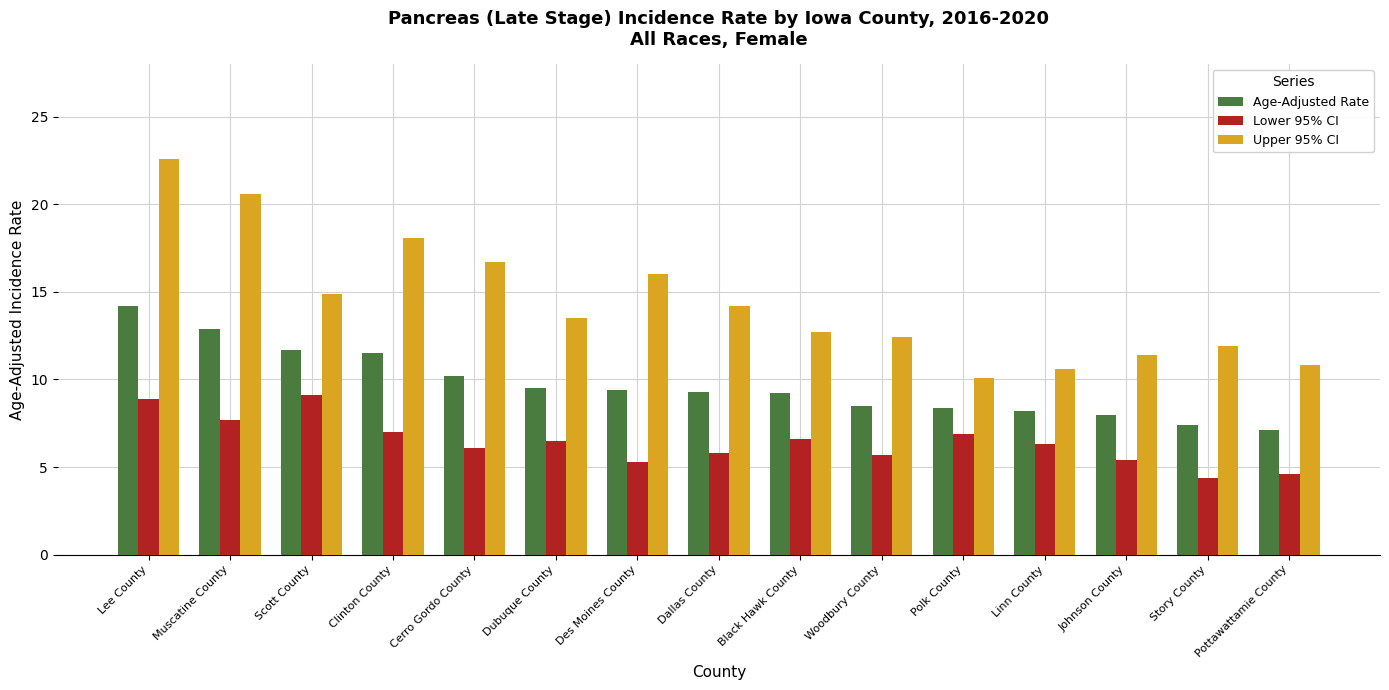

Between Story County and Pottawattamie County, which series saw the biggest shift?

Upper 95% CI